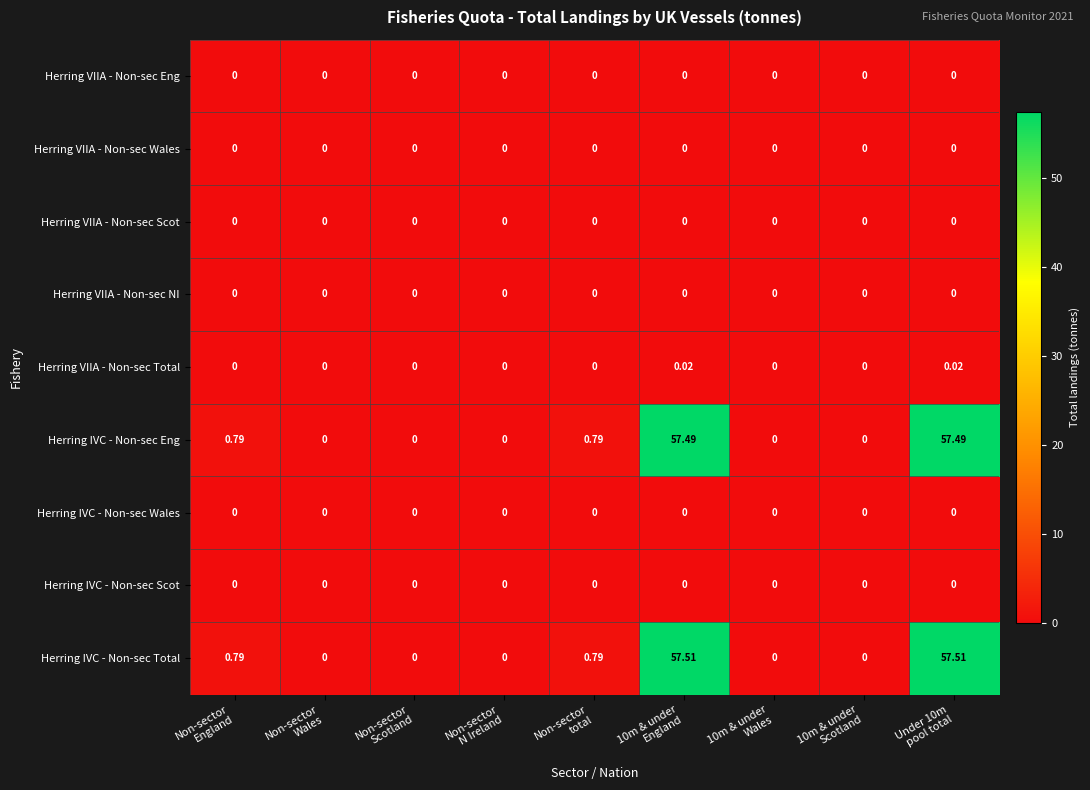

Which series has the largest range (max minus min)?

Herring IVC - Non-sec Total